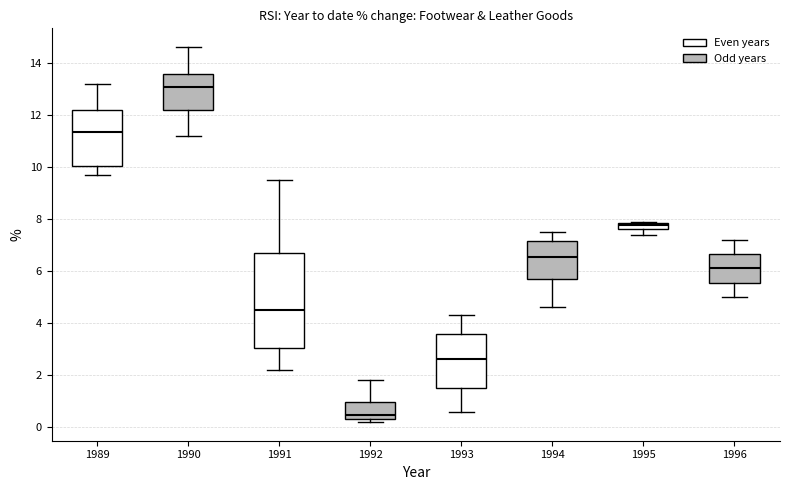

Comparing the boxes themselves (not the whiskers), which one is the tallest?

1991